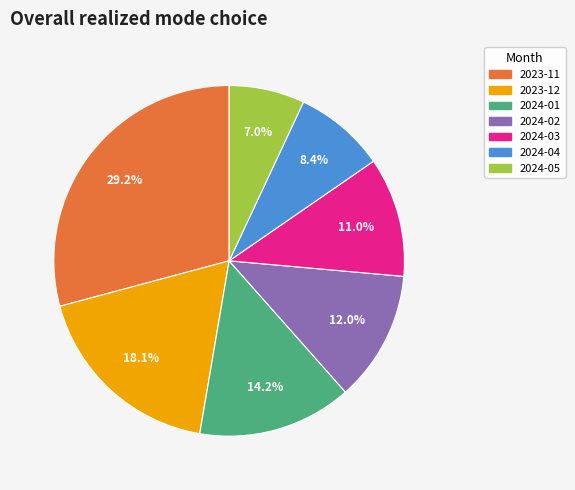

To the nearest percent, what is the difference between the 2023-12 and 2024-05 slice percentages?

11%